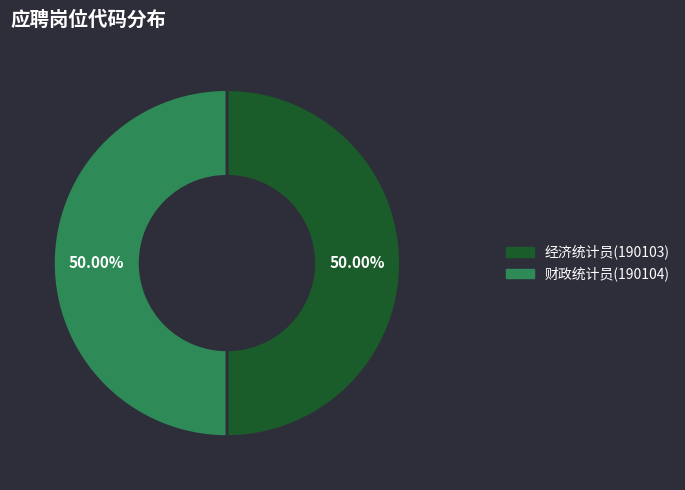

How many segments does this pie chart have?

2